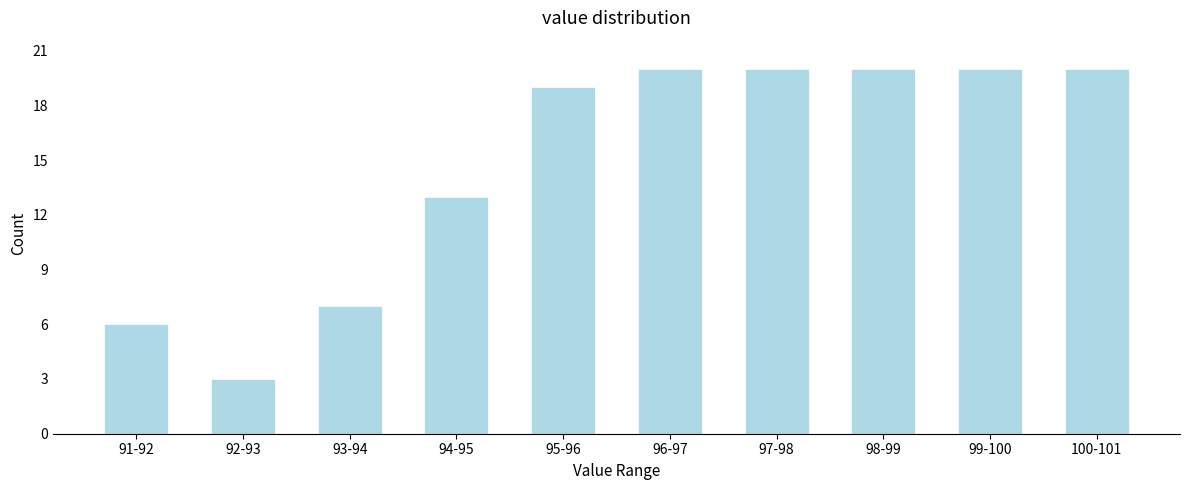

Reading left to right, extract all data points from this chart.

6	3	7	13	19	20	20	20	20	20